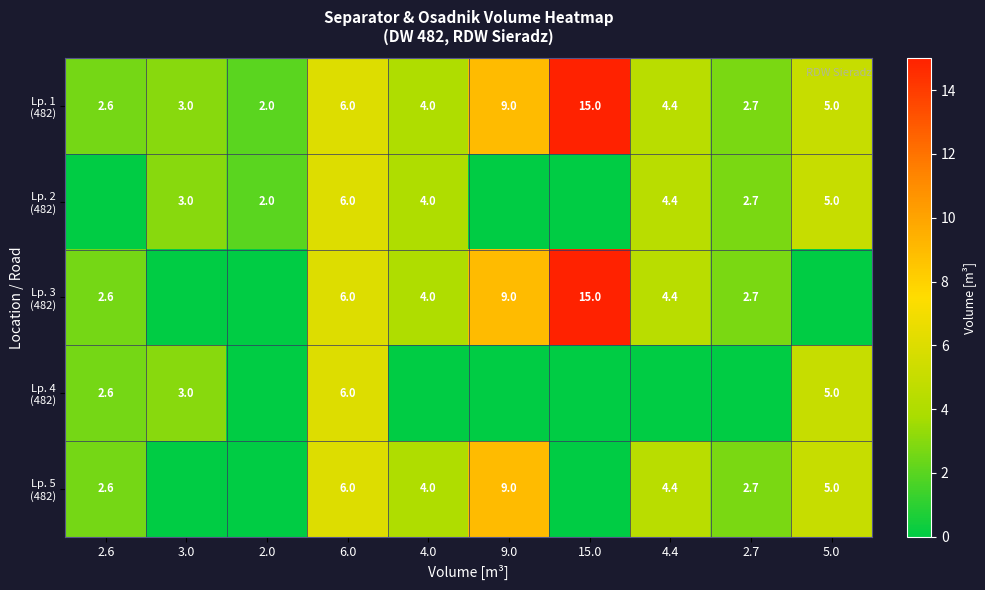

Which series has the largest total across all categories?

Lp. 1 (482)